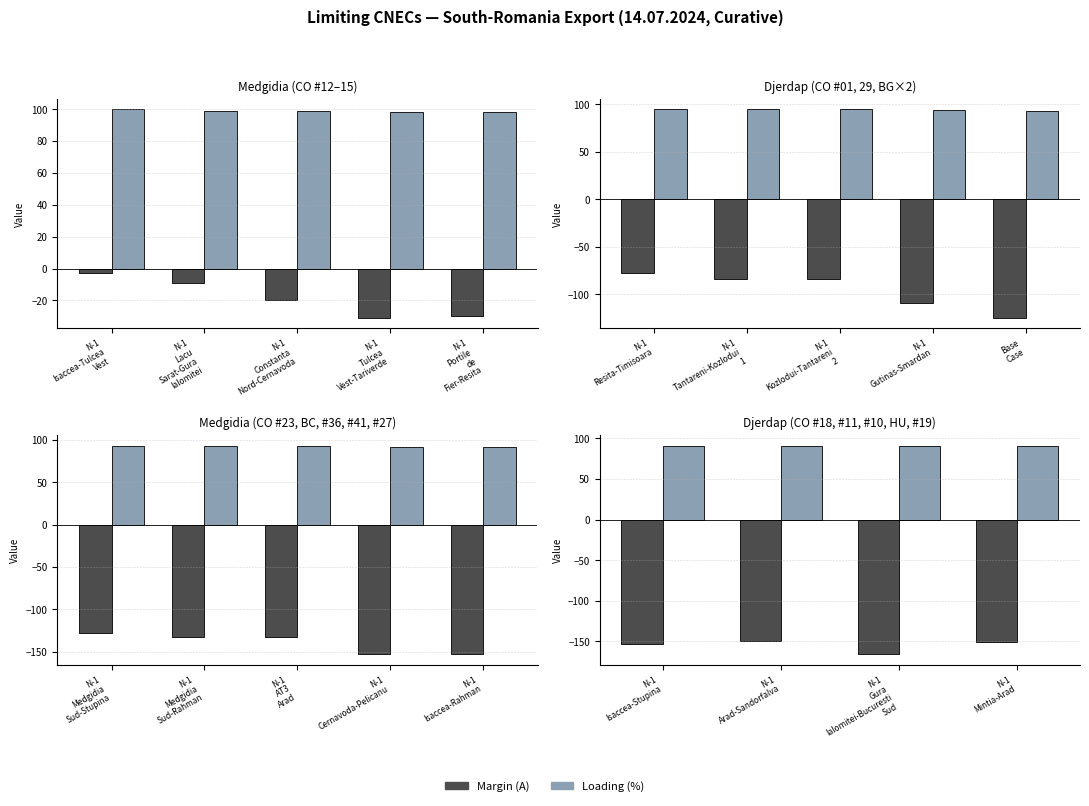

What is the average value of the Margin (A) series?

-155